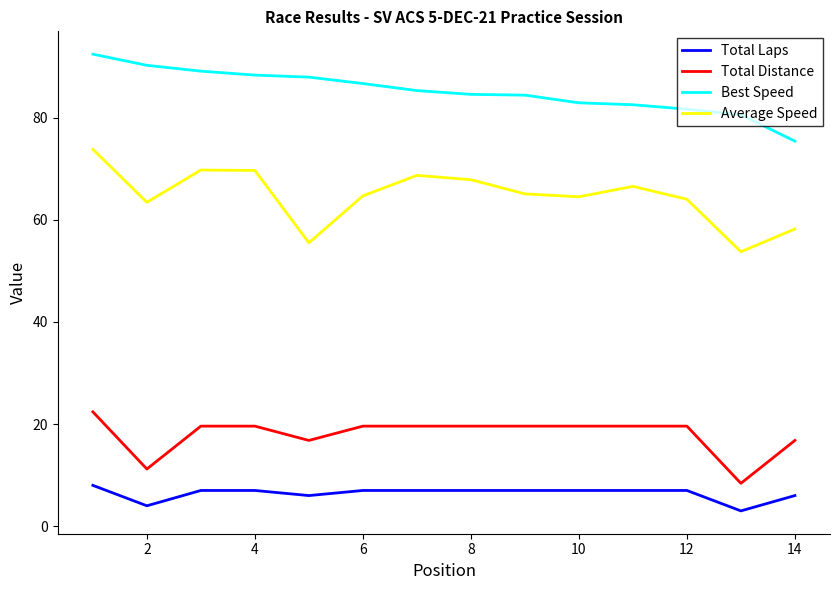

True or false: Best Speed and Average Speed intersect in this chart.

False